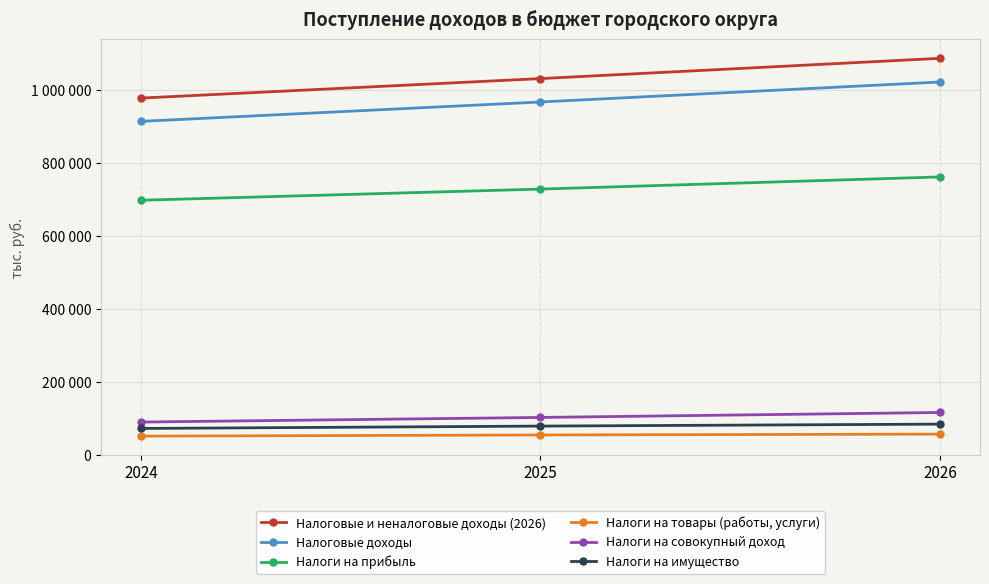

What is the total value across all series at 2025?

2958820